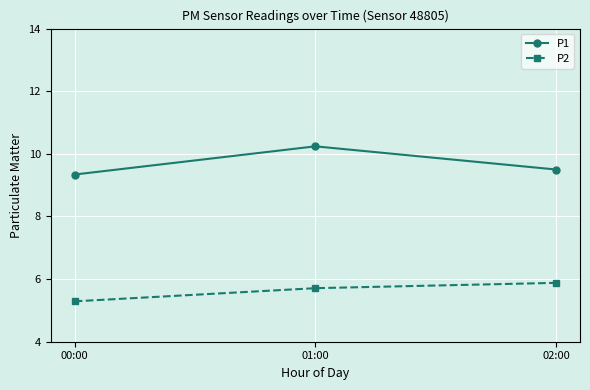

What position from the left is 00:00?

1